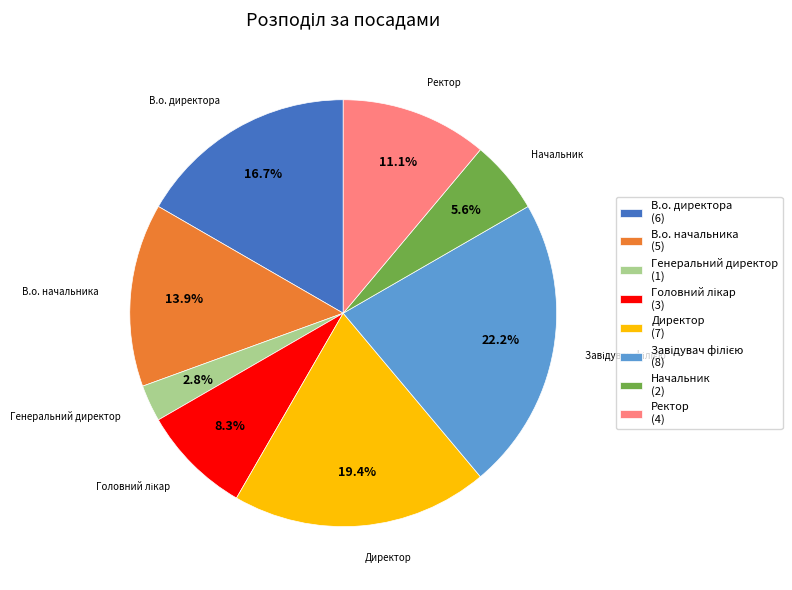

Approximately how many times larger is the value at Генеральний директор compared to Директор?

0.1